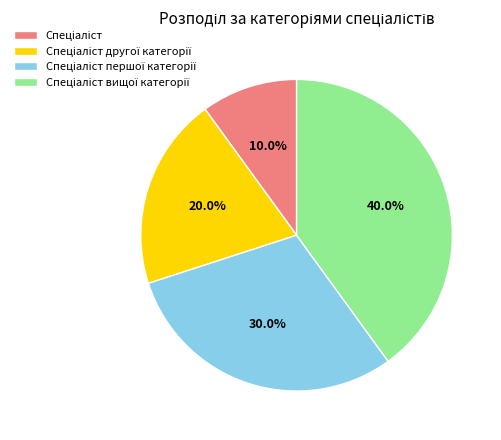

Does any single category account for the majority?

No